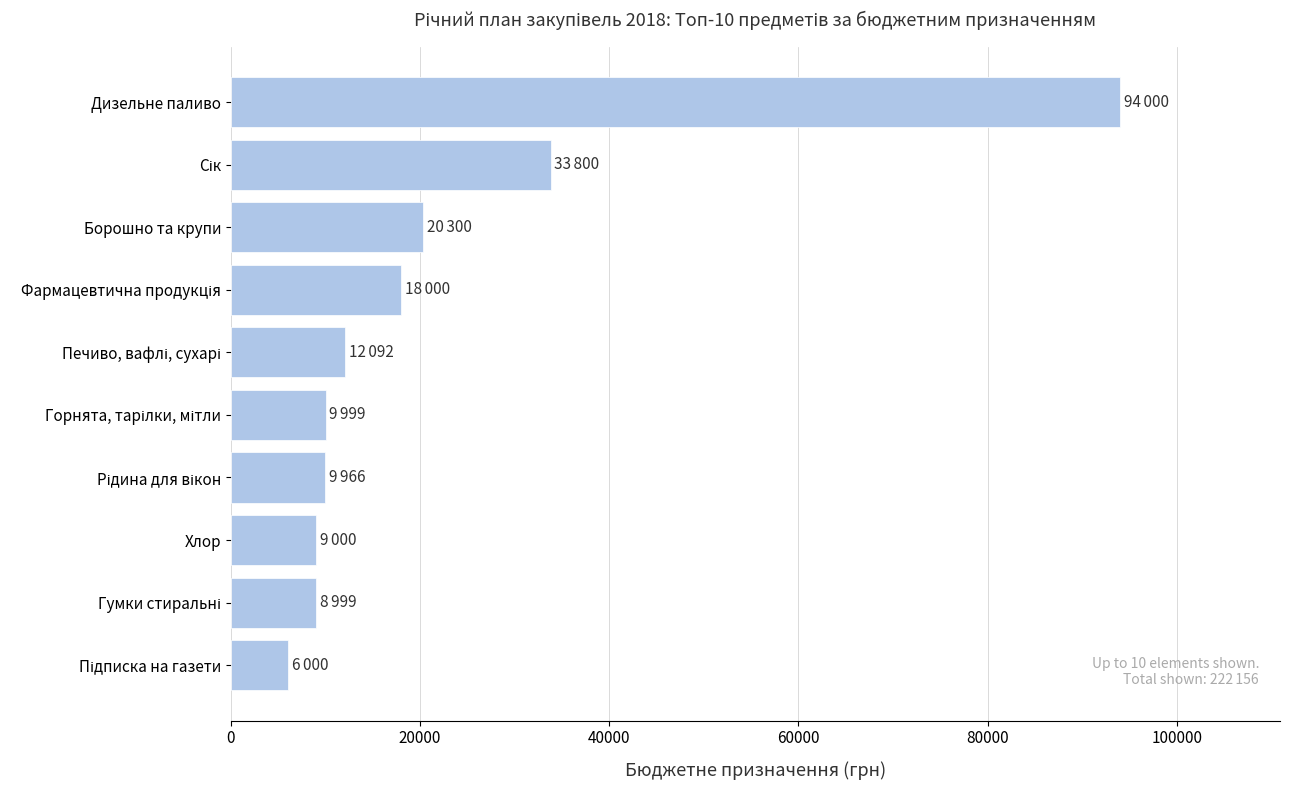

Approximately how many times larger is the value at Борошно та крупи compared to Хлор?

2.3